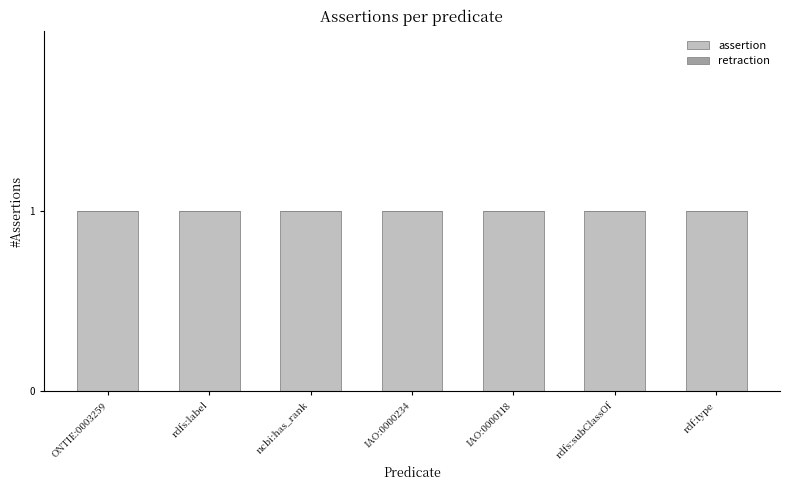

What is the label of the 2nd bar from the right?

rdfs:subClassOf